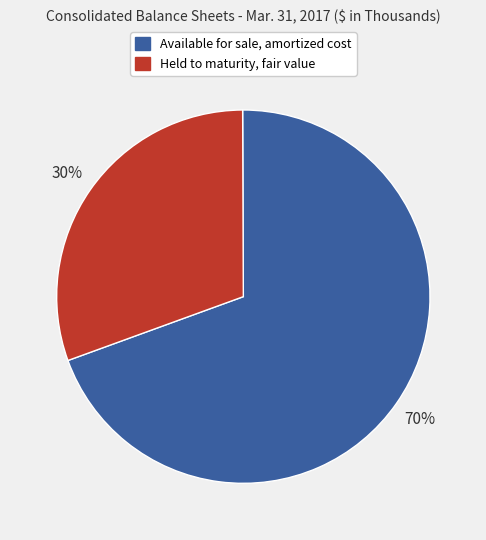

To the nearest percent, what percentage of the pie is Available for sale, amortized cost?

70%